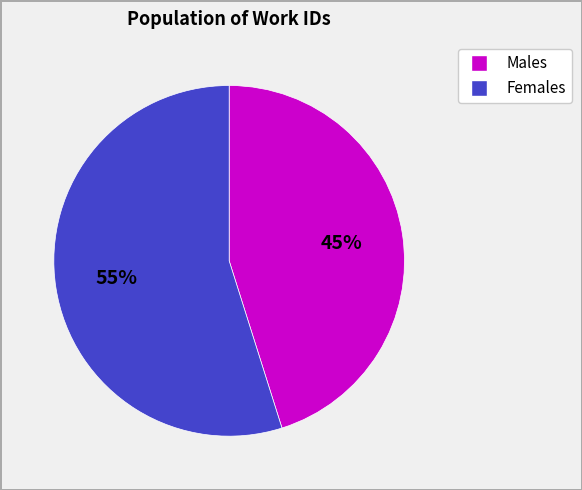

To the nearest percent, what is the difference between the largest and smallest slice percentages?

10%